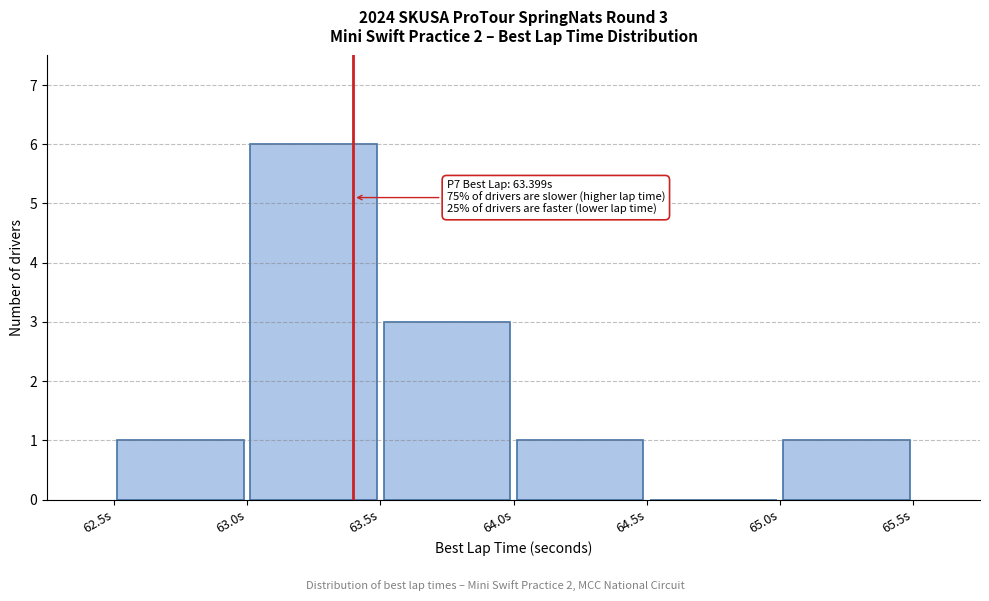

Which range on the x-axis has the tallest bar?

63.0 to 63.5